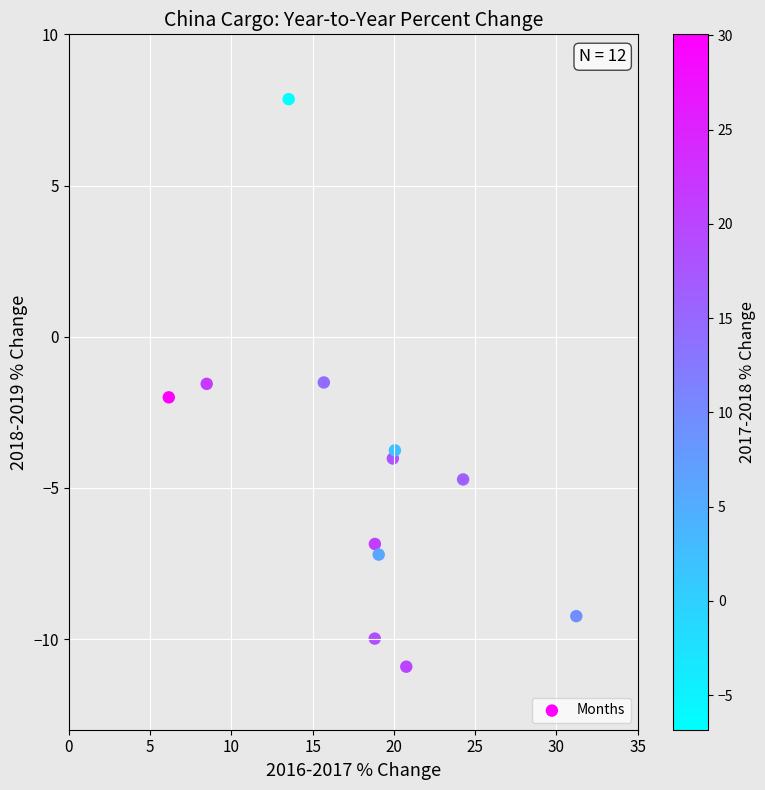

What is the average Y value?

-4.5